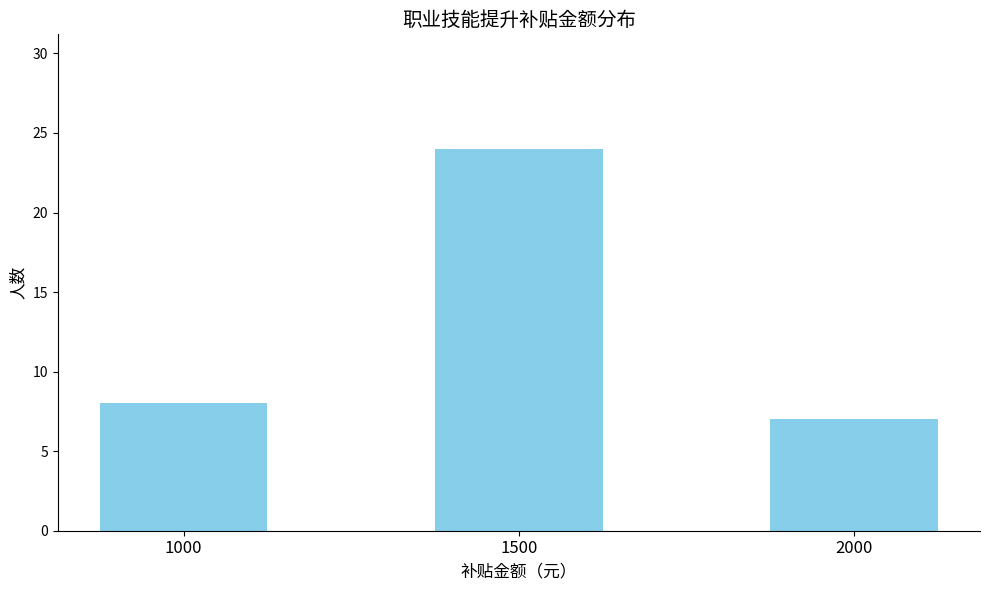

At which label is the value closest to 15?

1000